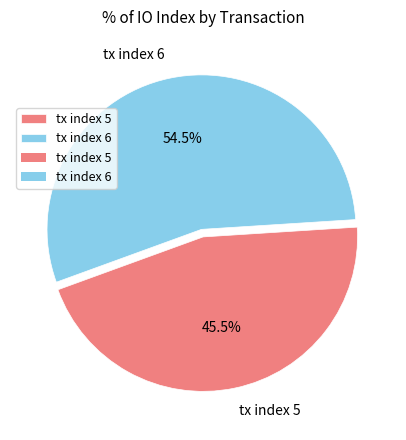

Count the number of slices in the pie.

2